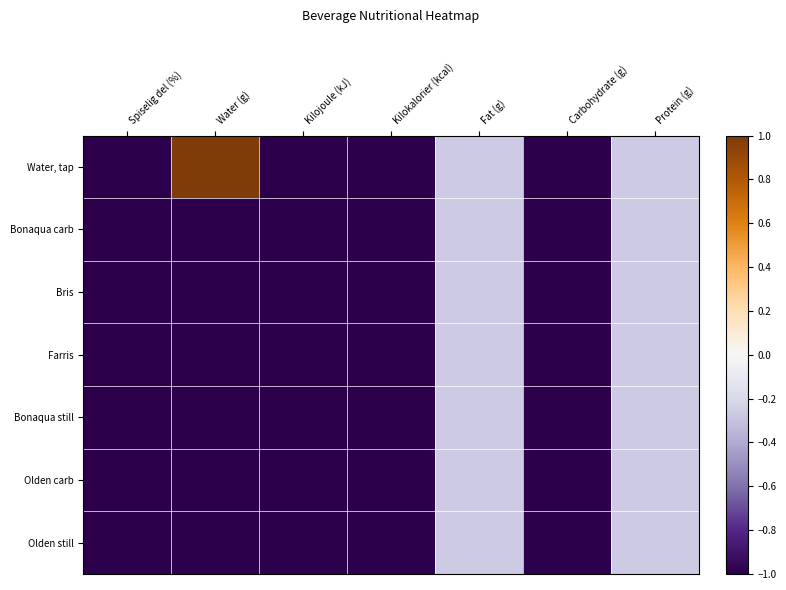

Which series has the largest total across all categories?

Water, tap